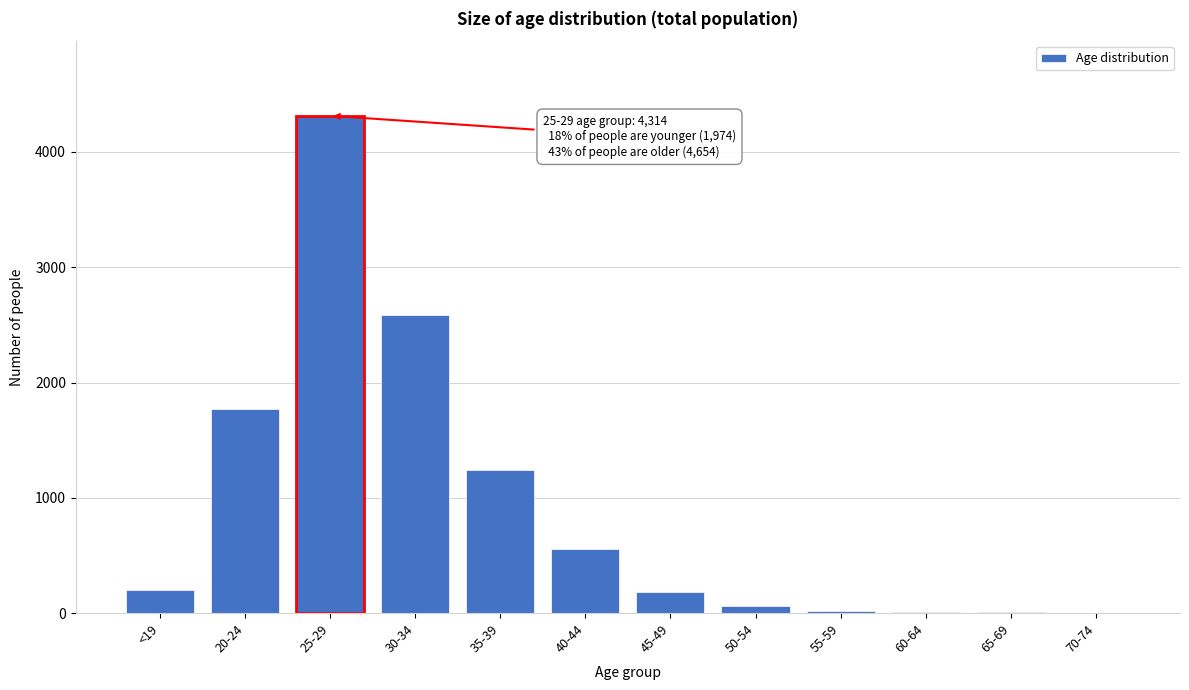

Is it true that the value at 20-24 is 2580?

False